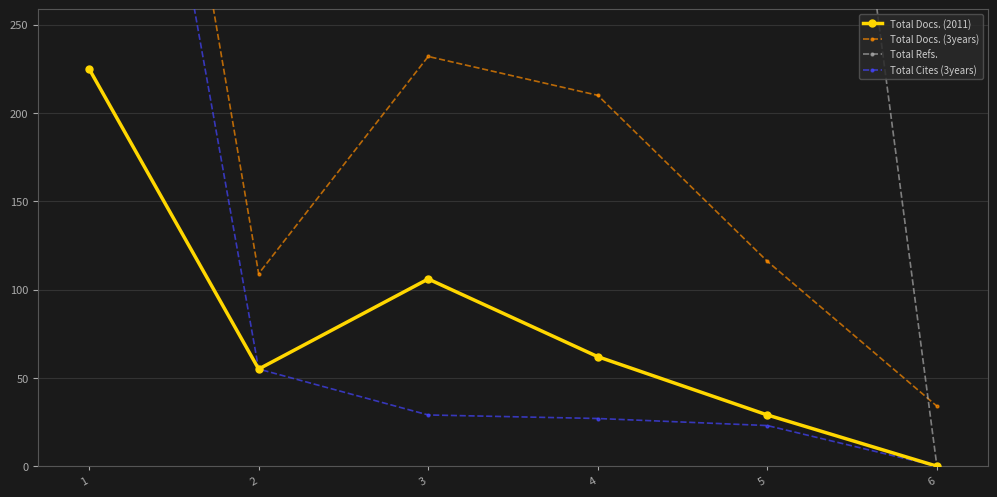

What is the approximate value of Total Cites (3years) at 3, to the nearest 10?

30